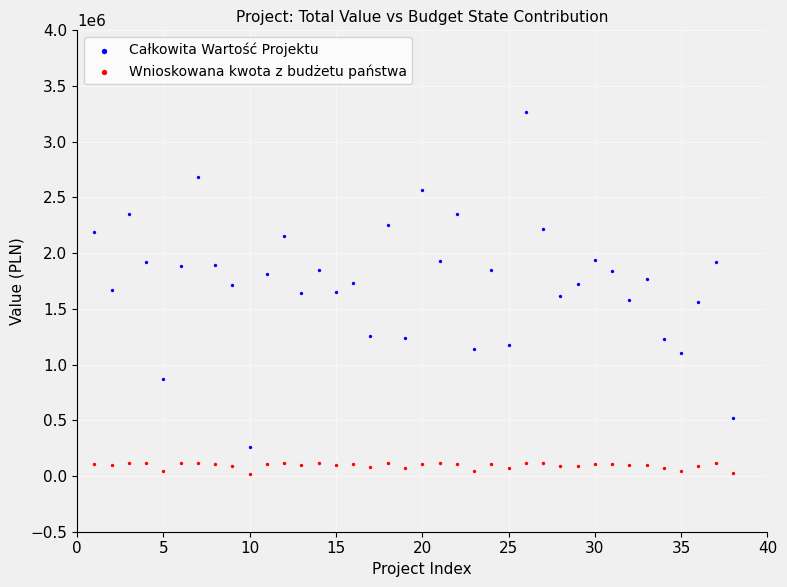

What is the X range (max minus min) for the scatter plot?

37.0